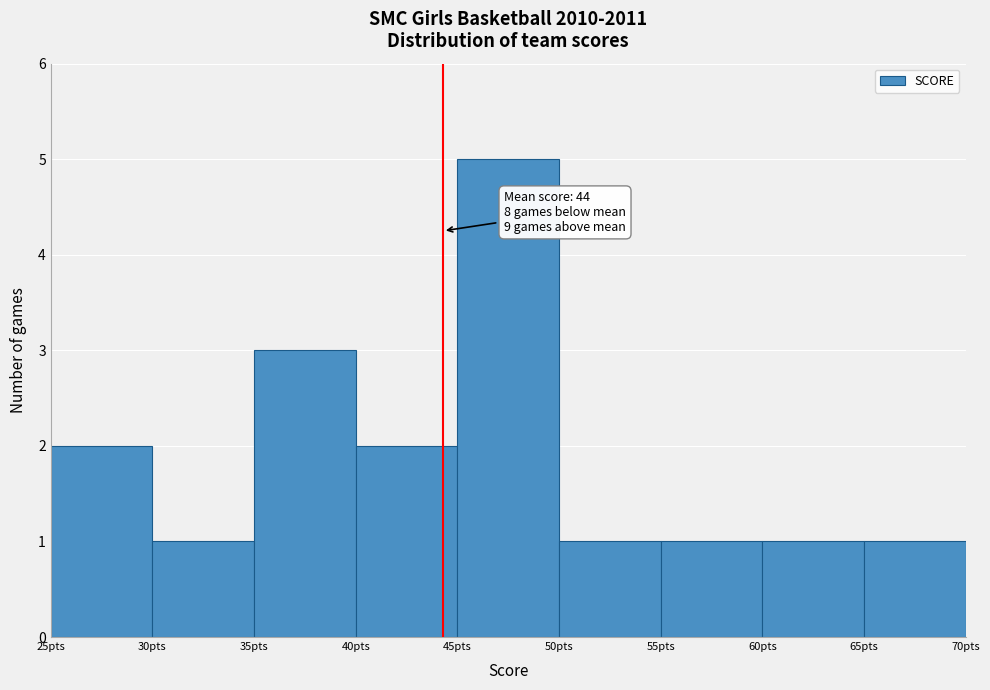

Which range on the x-axis has the tallest bar?

45 to 50